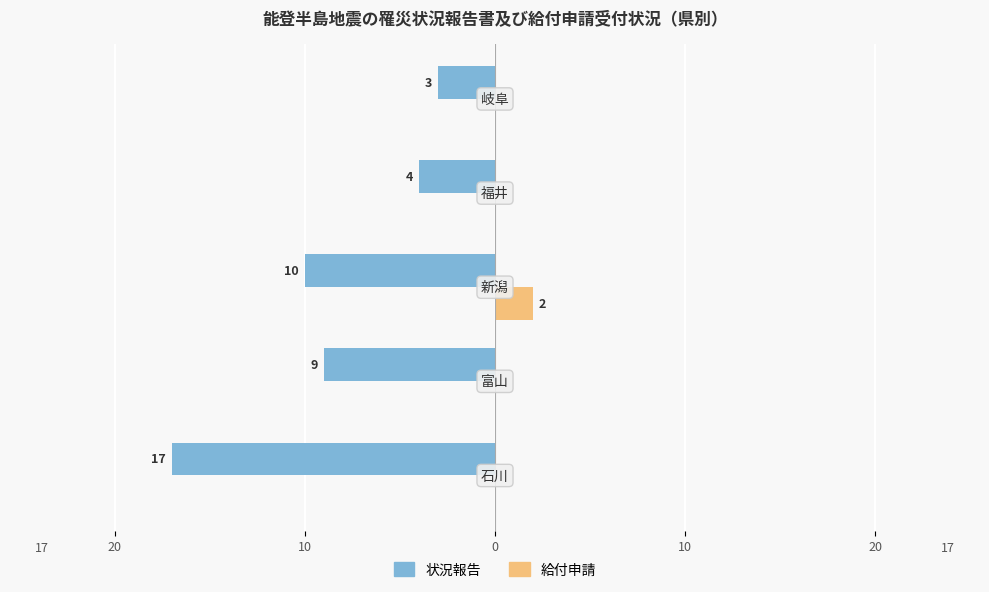

What are all the series names shown in the legend?

状況報告, 給付申請